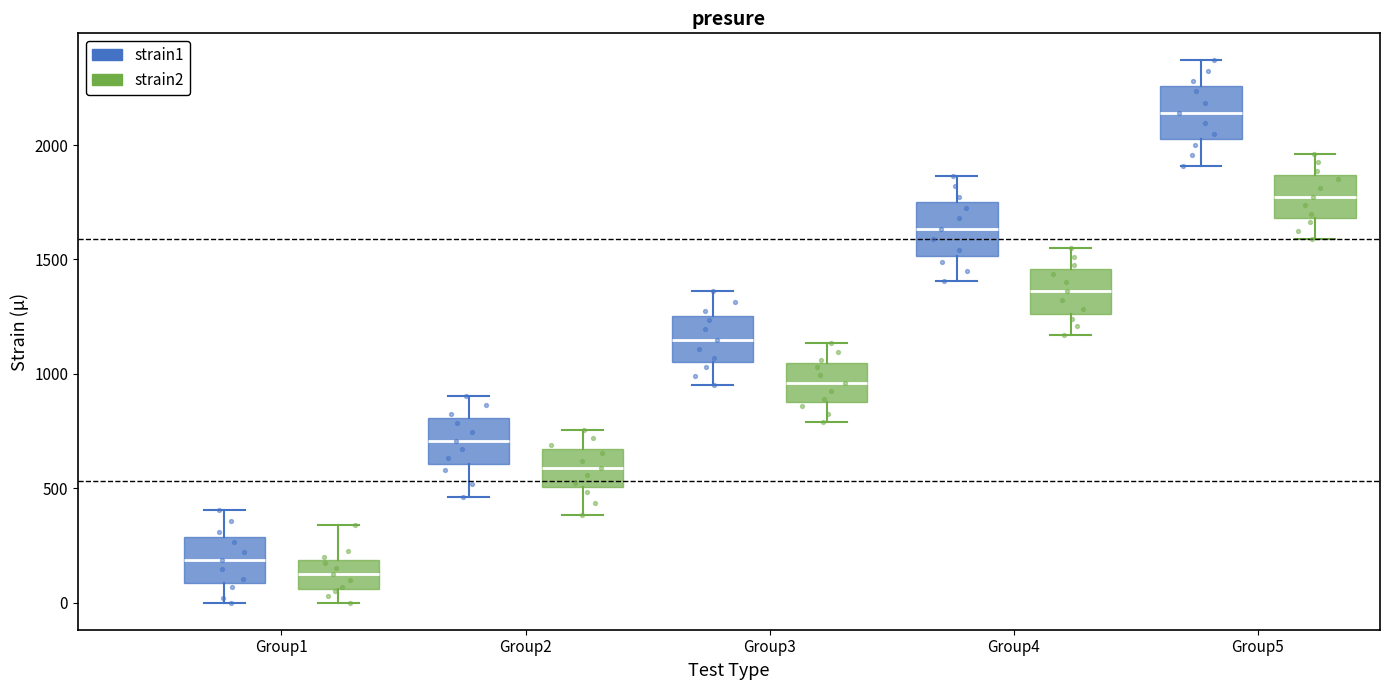

Reading left to right, transcribe this box plot: for each box, give where its median line is, the range the box spans, and where its two whiskers end, as read against the y-axis. The values are not printed on the chart, so give them approximately, as read against the axis.

Group1 (strain1): median 200, box 100 to 300, whiskers 0 to 400
Group1 (strain2): median 150, box 50 to 200, whiskers 0 to 350
Group2 (strain1): median 700, box 600 to 800, whiskers 450 to 900
Group2 (strain2): median 600, box 500 to 650, whiskers 400 to 750
Group3 (strain1): median 1150, box 1050 to 1250, whiskers 950 to 1350
Group3 (strain2): median 950, box 900 to 1050, whiskers 800 to 1150
Group4 (strain1): median 1650, box 1500 to 1750, whiskers 1400 to 1850
Group4 (strain2): median 1350, box 1250 to 1450, whiskers 1150 to 1550
Group5 (strain1): median 2150, box 2050 to 2250, whiskers 1900 to 2350
Group5 (strain2): median 1800, box 1700 to 1850, whiskers 1600 to 1950